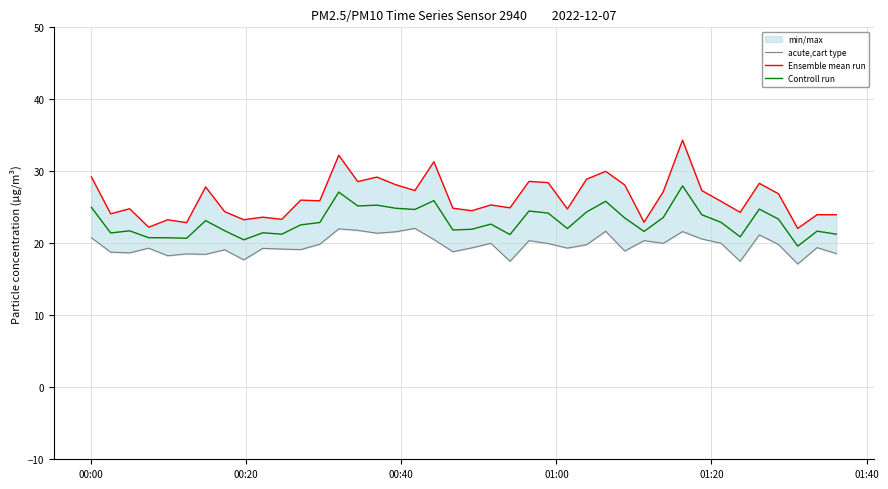

How many values in the acute,cart type series exceed 19?

28